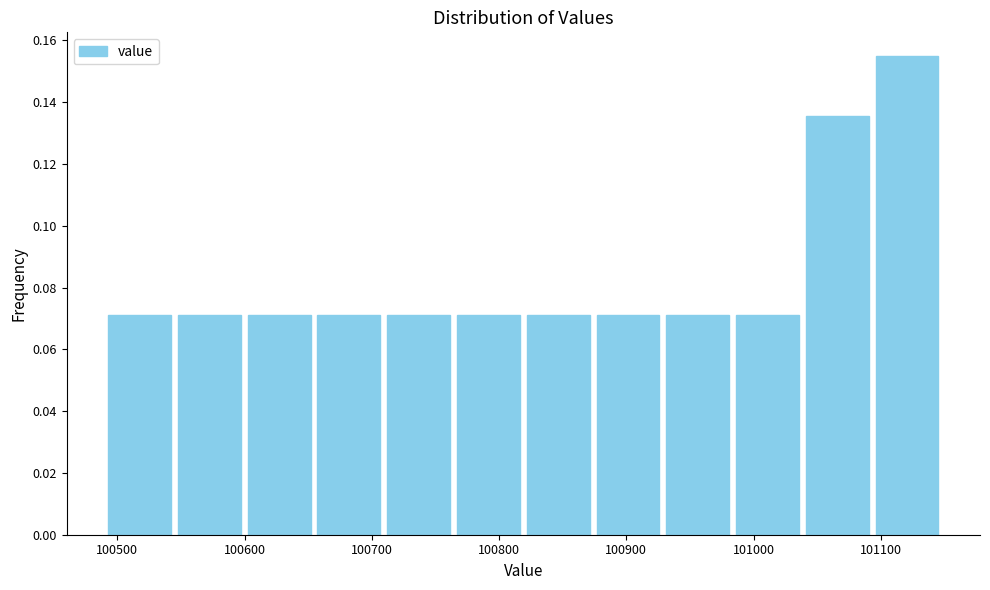

How tall is the bar that spans 100710 to 100760 on the x-axis? Neither the bar edges nor the heights are printed on the chart, so give them approximately, as read against the axes.

0.070